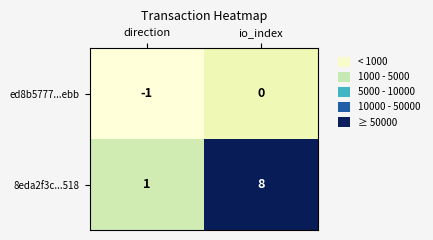

Which series has the widest spread of values?

8eda2f3c...518